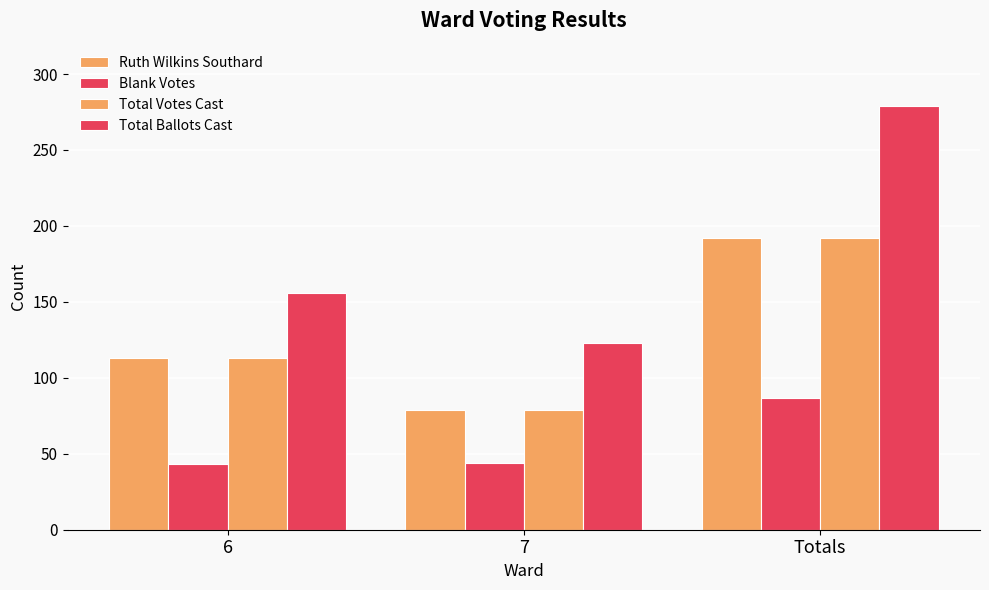

True or false: Ruth Wilkins Southard has a value of 113 at 7.

False